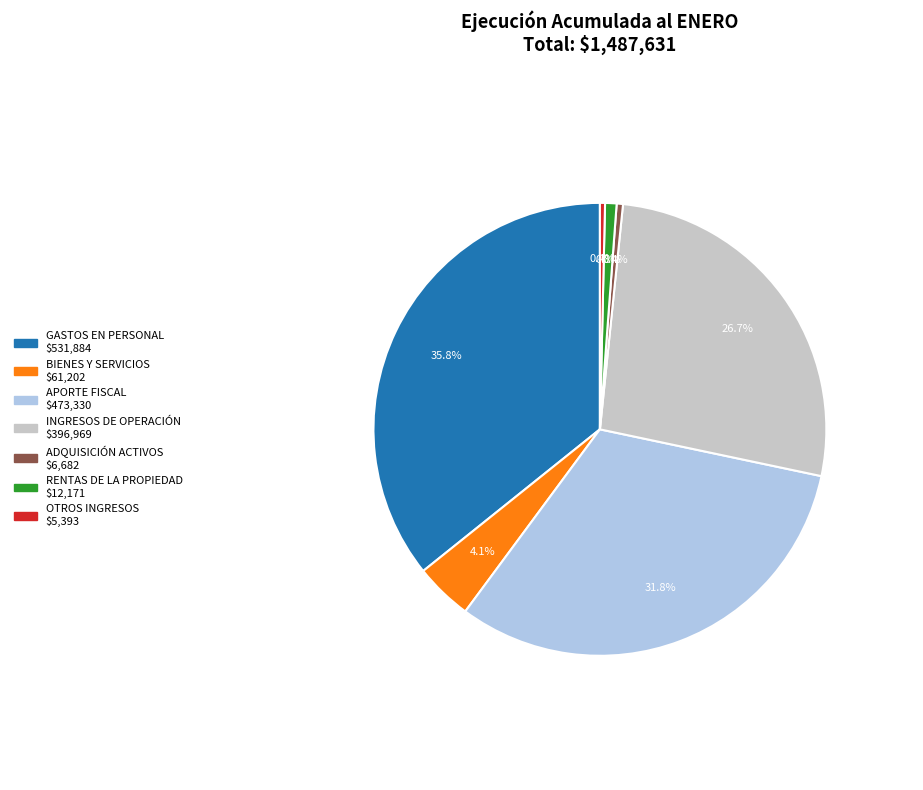

How many slices are in this pie chart?

7